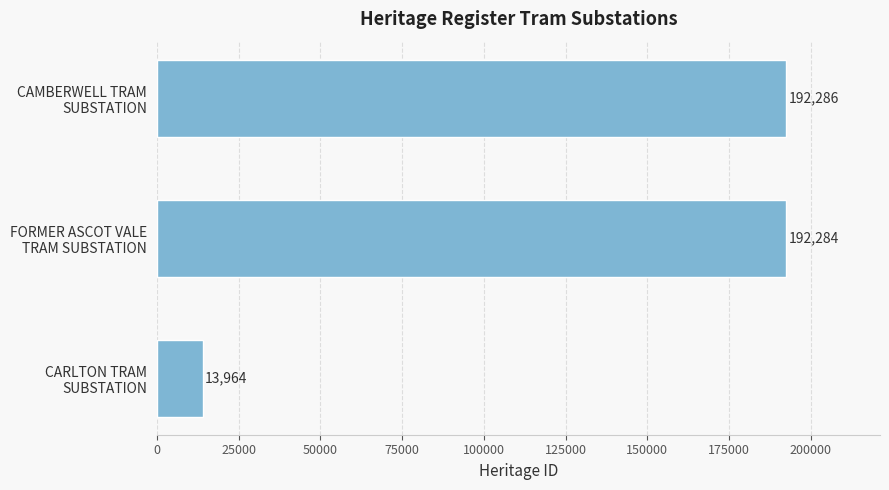

What is the greatest value displayed?

192286